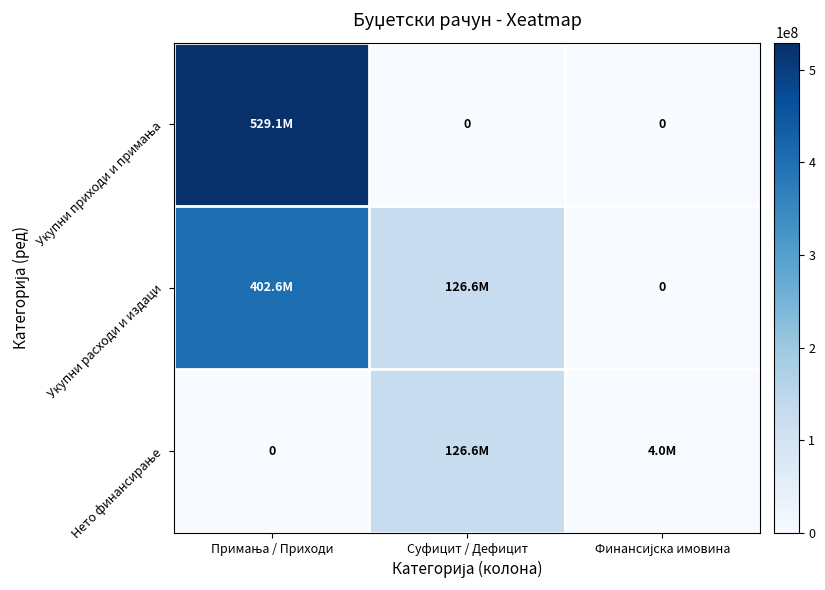

What is the sum of all Укупни приходи и примања values?

529135817.2